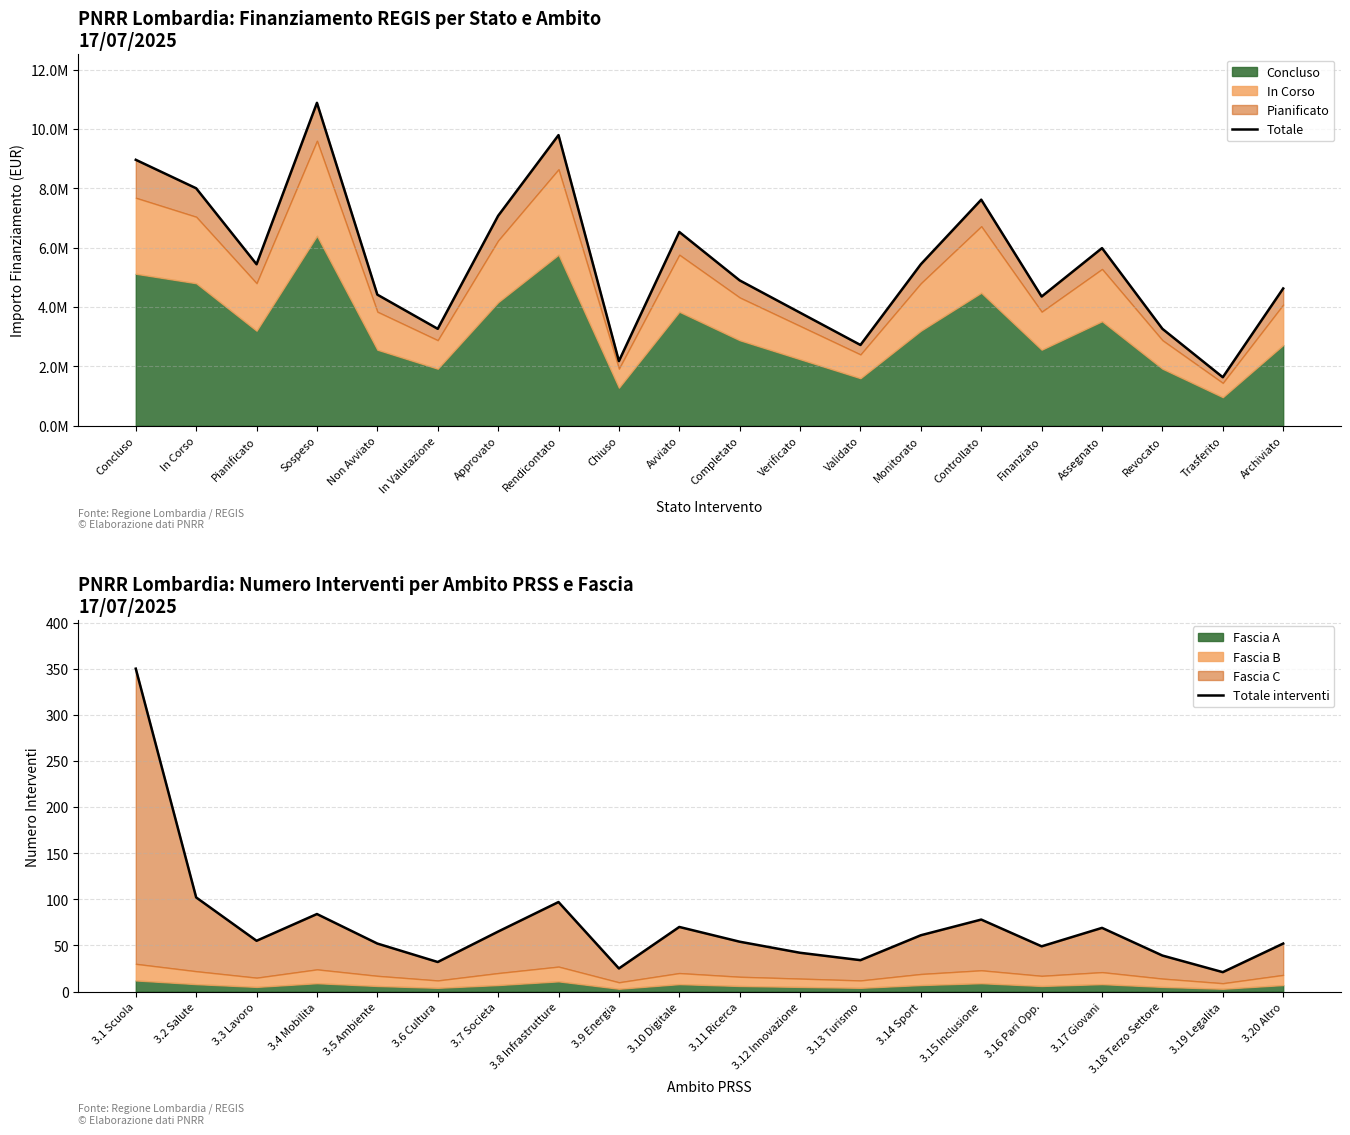

At which label does Totale reach its minimum?

Trasferito